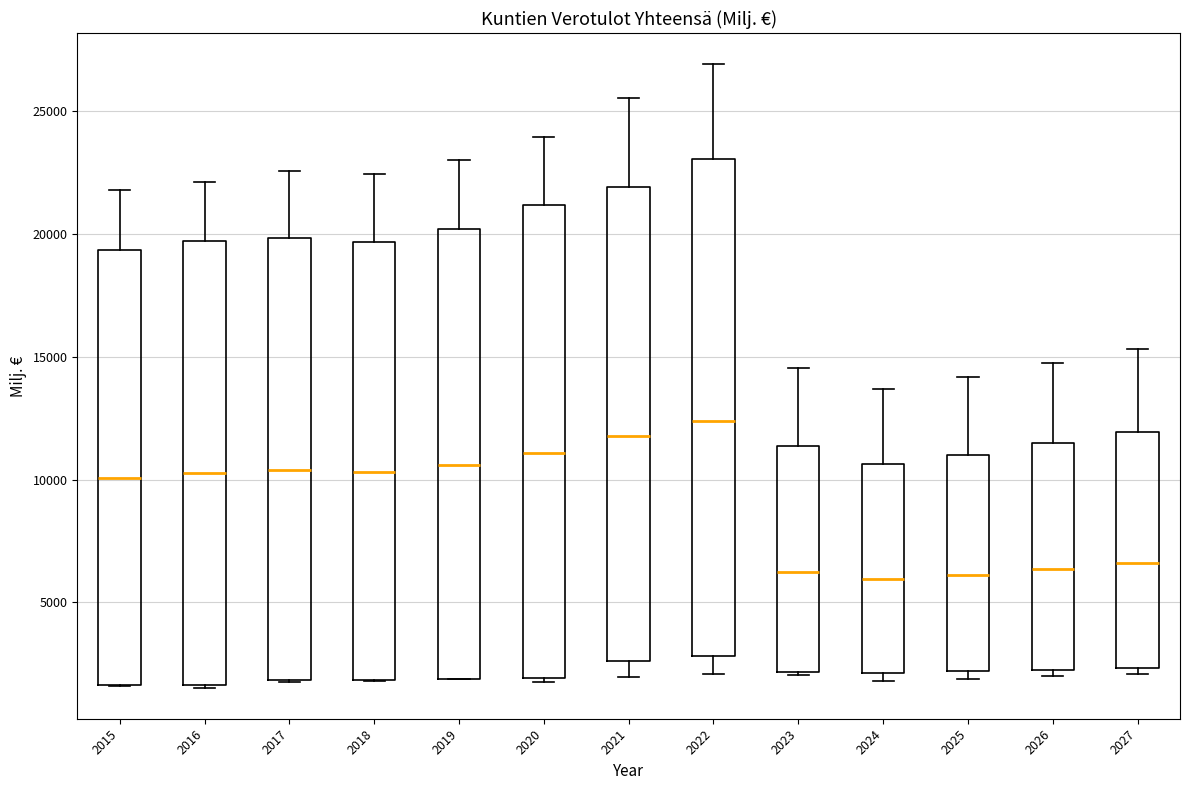

Reading left to right, read every box against the y-axis: the position of its median line, the range the box covers, and the ends of its whiskers. The values are not printed on the chart, so give them approximately, as read against the axis.

2015: median 10000, box 1500 to 19500, whiskers 1500 to 22000
2016: median 10500, box 1500 to 19500, whiskers 1500 to 22000
2017: median 10500, box 2000 to 20000, whiskers 2000 to 22500
2018: median 10500, box 2000 to 19500, whiskers 2000 to 22500
2019: median 10500, box 2000 to 20000, whiskers 2000 to 23000
2020: median 11000, box 2000 to 21000, whiskers 1500 to 24000
2021: median 12000, box 2500 to 22000, whiskers 2000 to 25500
2022: median 12500, box 3000 to 23000, whiskers 2000 to 27000
2023: median 6500, box 2000 to 11500, whiskers 2000 to 14500
2024: median 6000, box 2000 to 10500, whiskers 2000 (just below the box's lower edge) to 13500
2025: median 6000, box 2000 to 11000, whiskers 2000 (just below the box's lower edge) to 14000
2026: median 6500, box 2500 to 11500, whiskers 2000 to 14500
2027: median 6500, box 2500 to 12000, whiskers 2000 to 15500